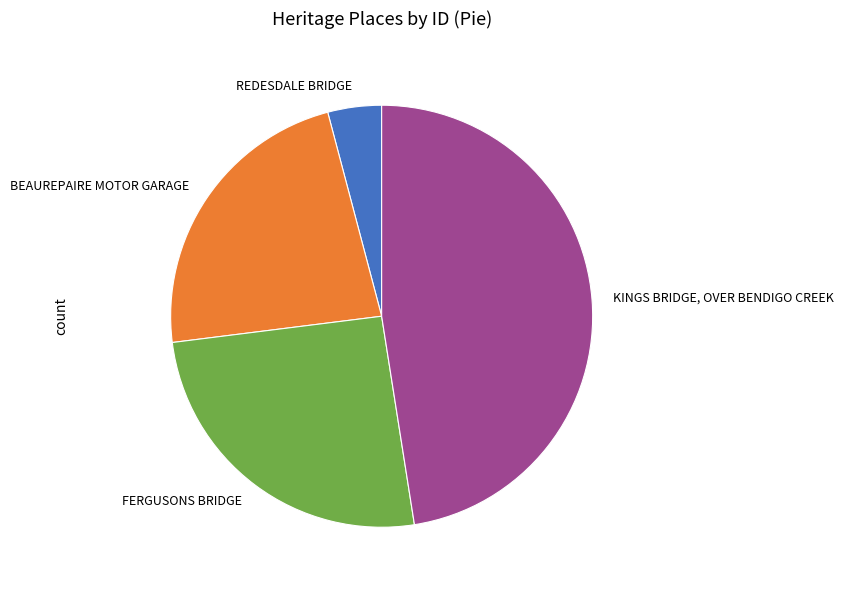

What is the ratio of the value at KINGS BRIDGE, OVER BENDIGO CREEK to the value at FERGUSONS BRIDGE?

1.9